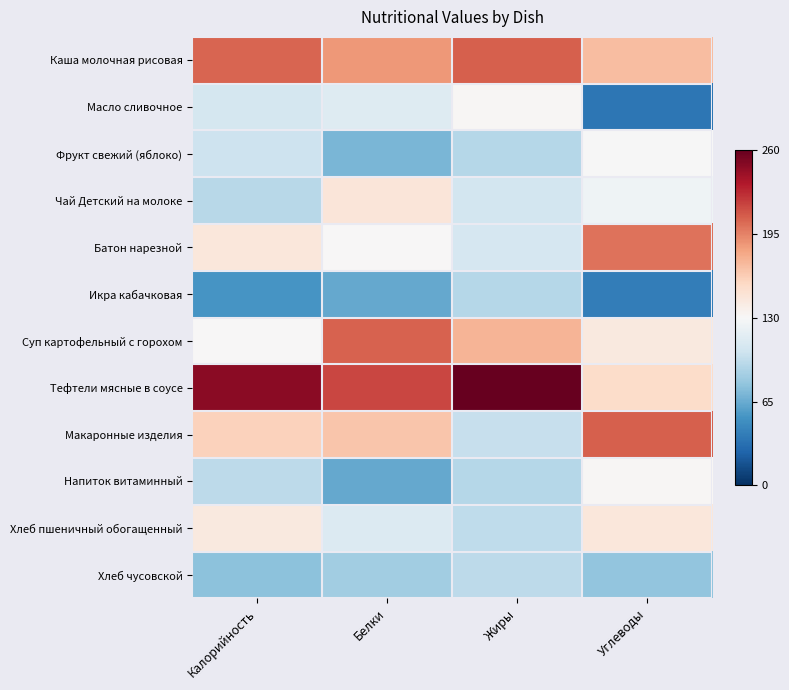

What is the difference between the highest and lowest values at Жиры?

3.2